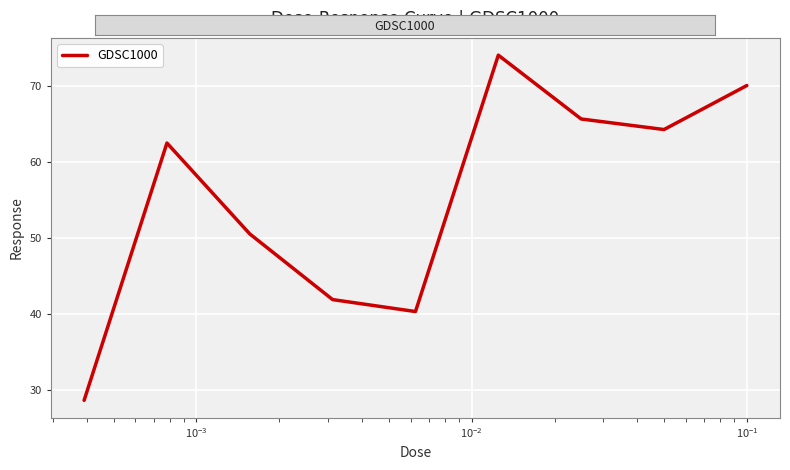

How many interior local valleys (lower than both neighbors) does the data have?

2